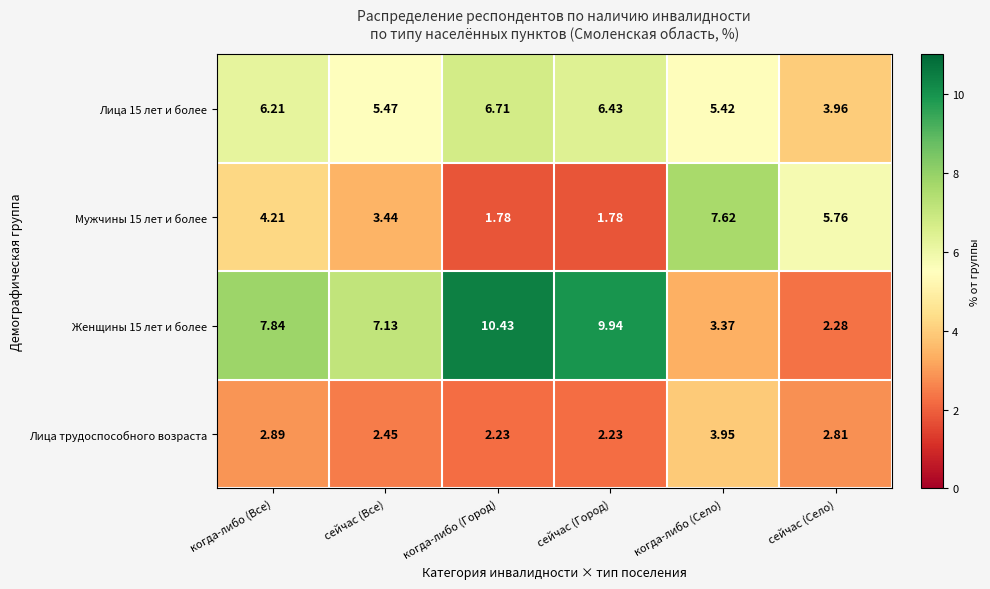

How many distinct data groups are displayed?

4